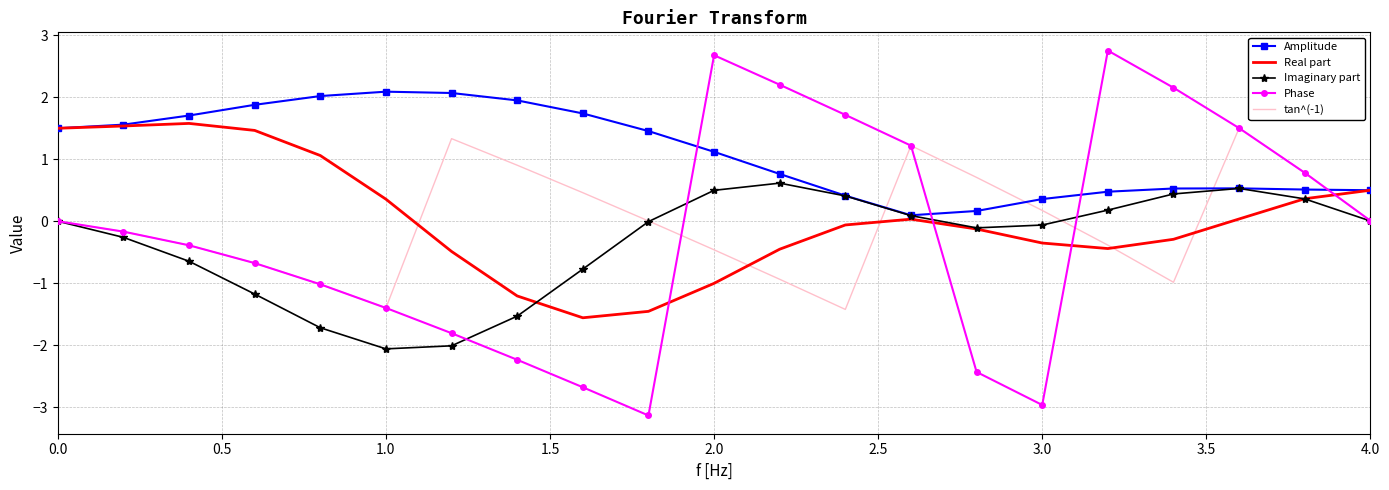

Which series has the largest range (max minus min)?

Phase